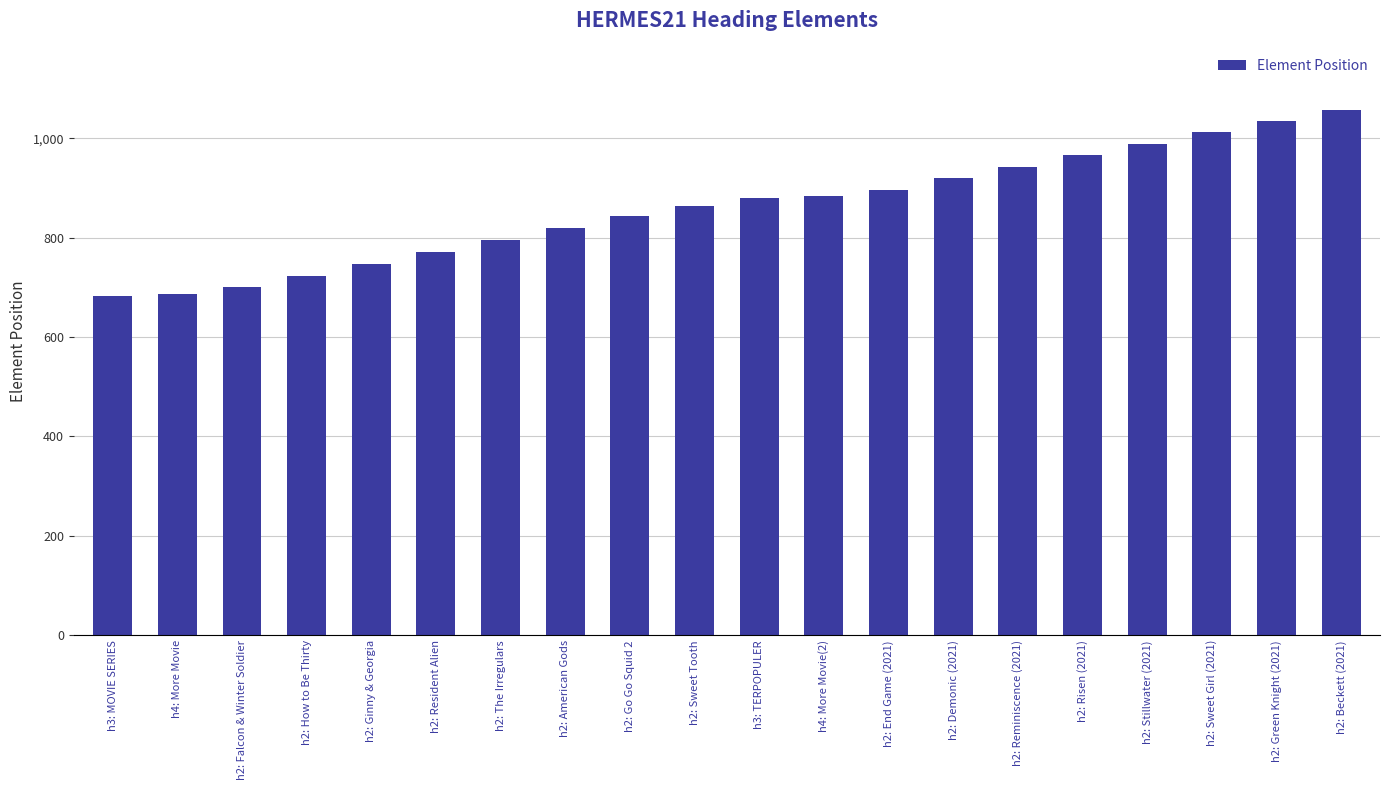

Approximately how many times larger is the value at h2: Risen (2021) compared to h2: Beckett (2021)?

0.9